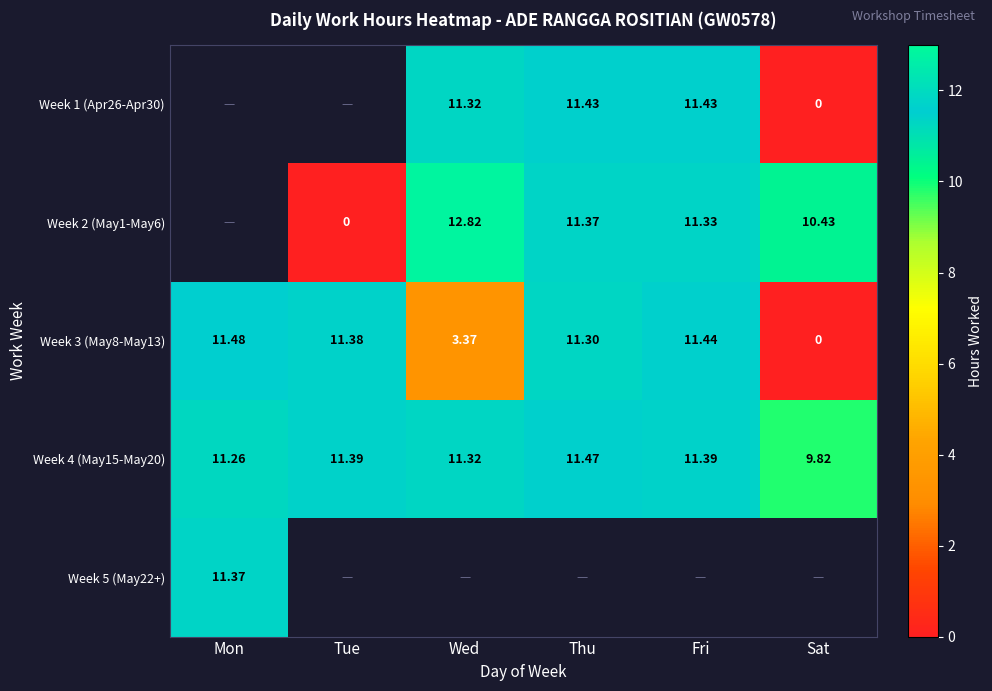

What is the difference between the maximum and minimum values in the Week 3 (May8-May13) series?

11.5